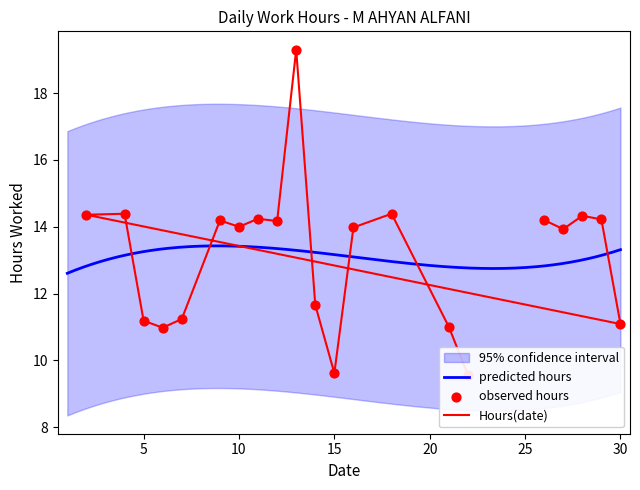

Between 2 and 8, which is larger?

2